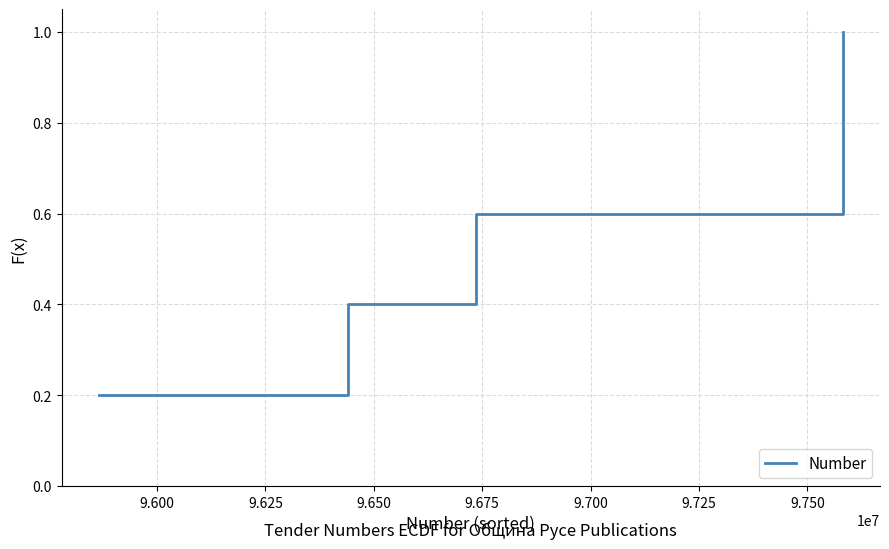

What is the average value?

0.6